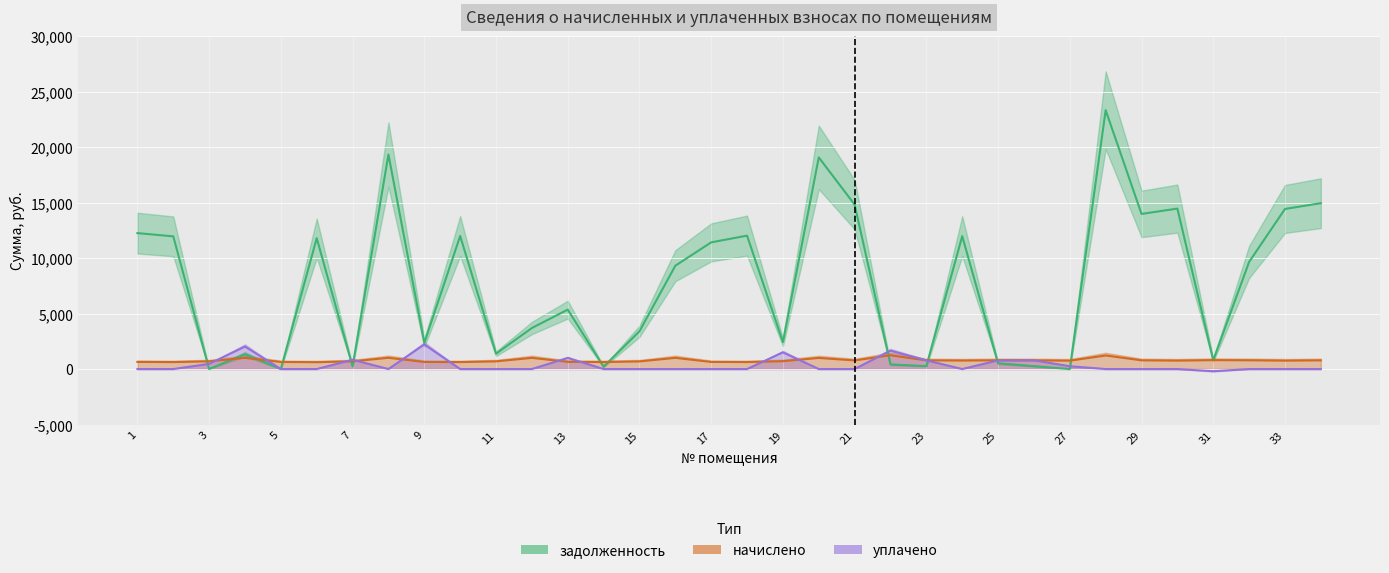

Between 19 and 29, which series saw the biggest shift?

задолженность